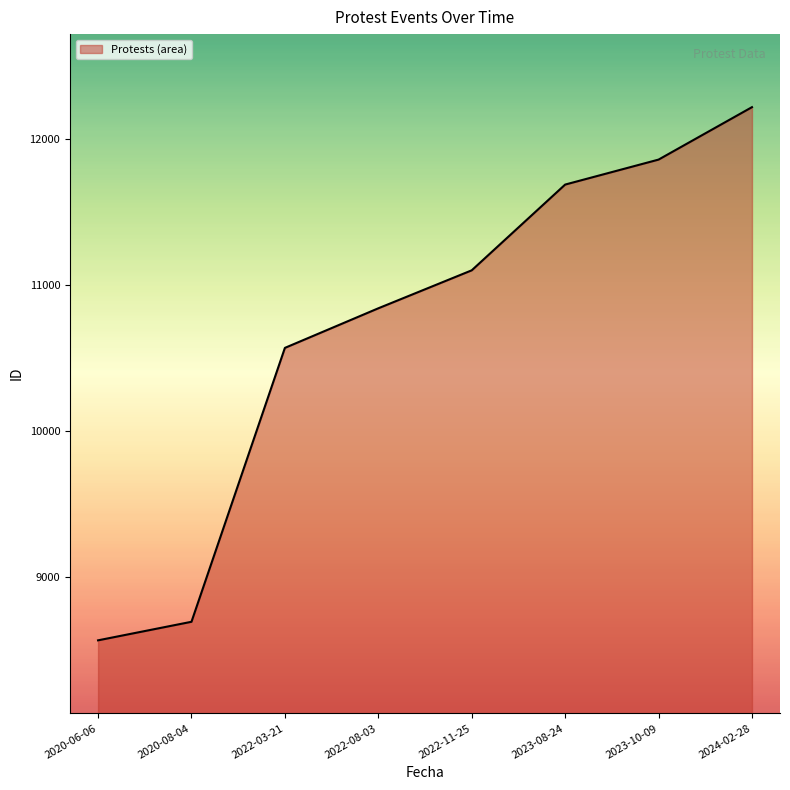

List the labels in order of value, largest first.

2024-02-28, 2023-10-09, 2023-08-24, 2022-11-25, 2022-08-03, 2022-03-21, 2020-08-04, 2020-06-06